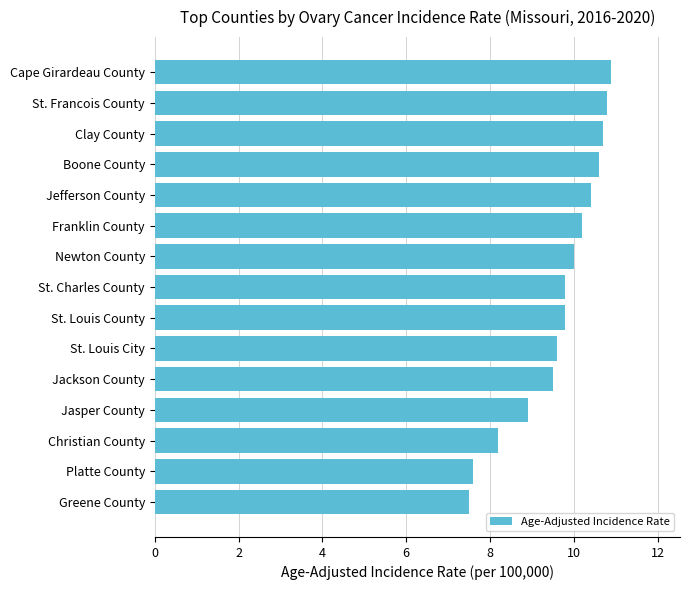

Reading top to bottom, extract all data points from this chart.

Cape Girardeau County=10.9	St. Francois County=10.8	Clay County=10.7	Boone County=10.6	Jefferson County=10.4	Franklin County=10.2	Newton County=10.0	St. Charles County=9.8	St. Louis County=9.8	St. Louis City=9.6	Jackson County=9.5	Jasper County=8.9	Christian County=8.2	Platte County=7.6	Greene County=7.5